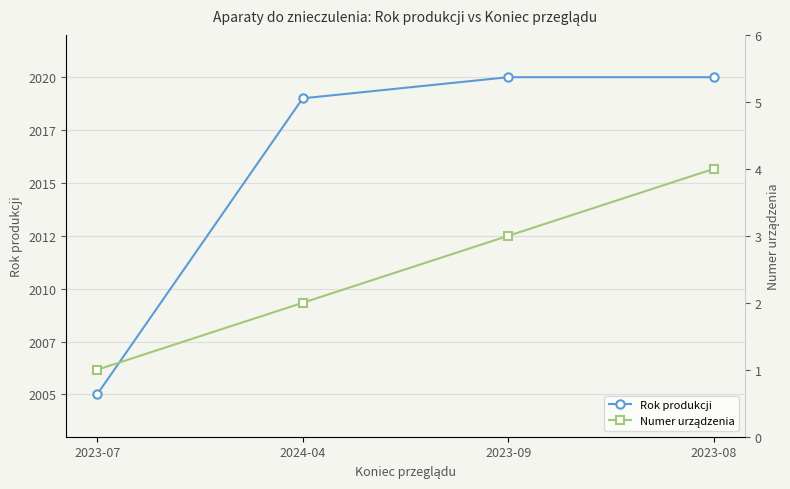

True or false: Rok produkcji and Numer urządzenia cross at least once.

False